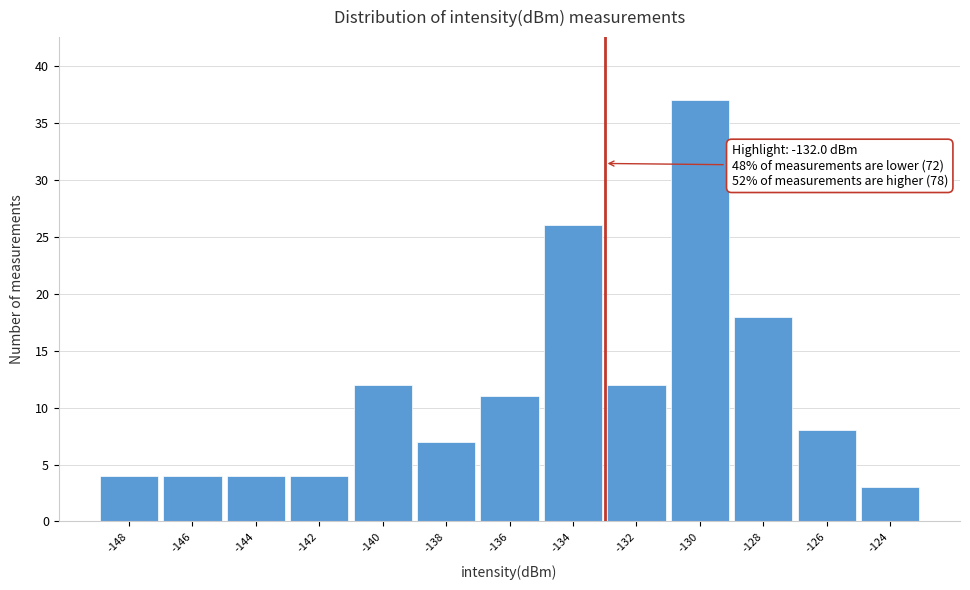

Reading right to left, transcribe all the data shown in this chart.

3	8	18	37	12	26	11	7	12	4	4	4	4